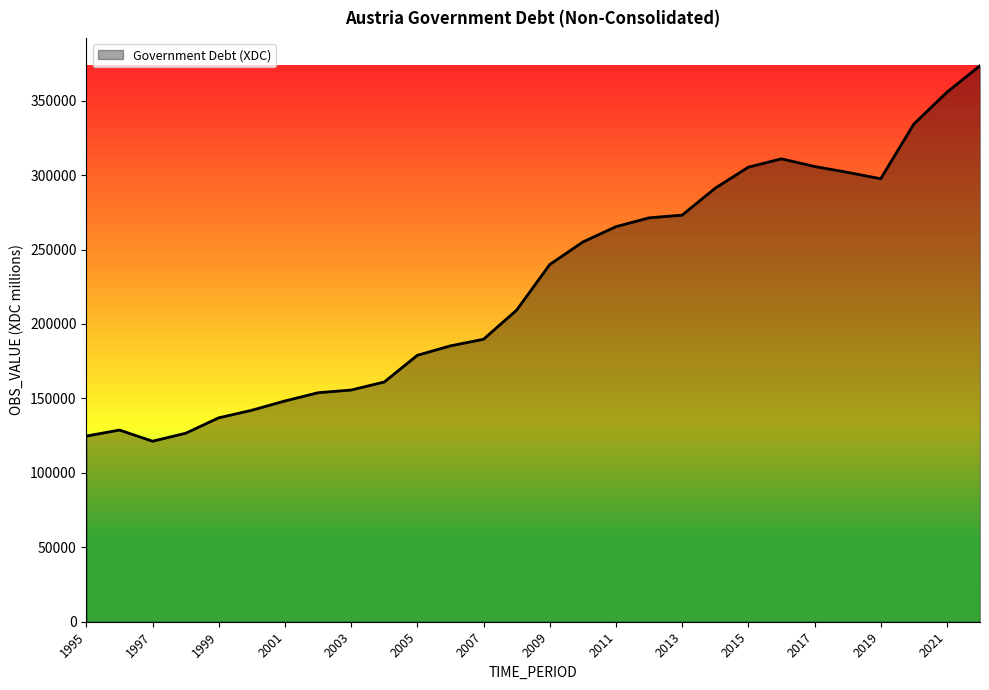

What is the smallest value displayed?

121258